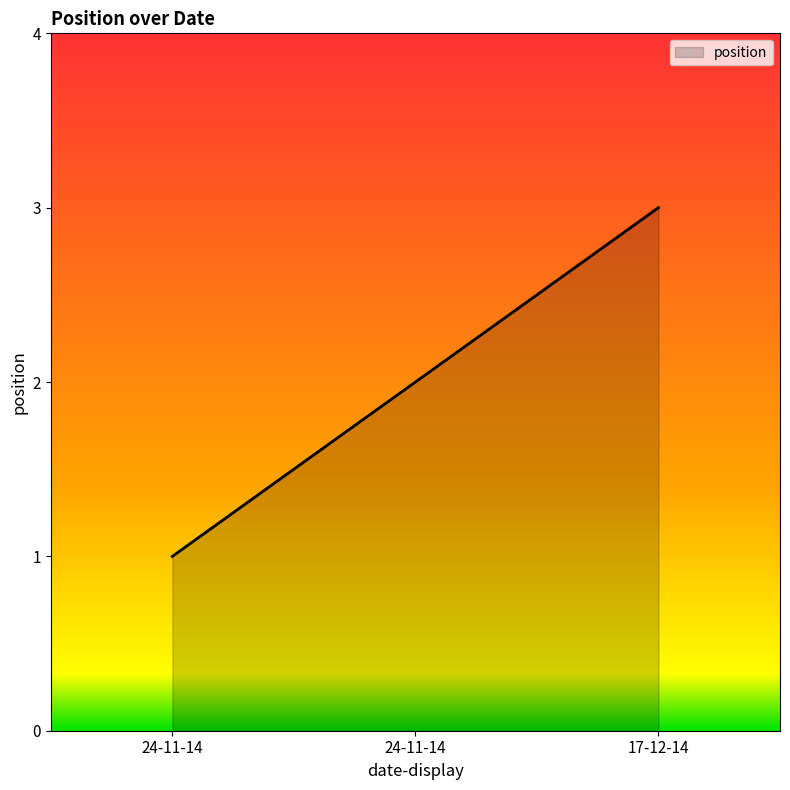

Does the chart display data point markers on the line(s)?

No